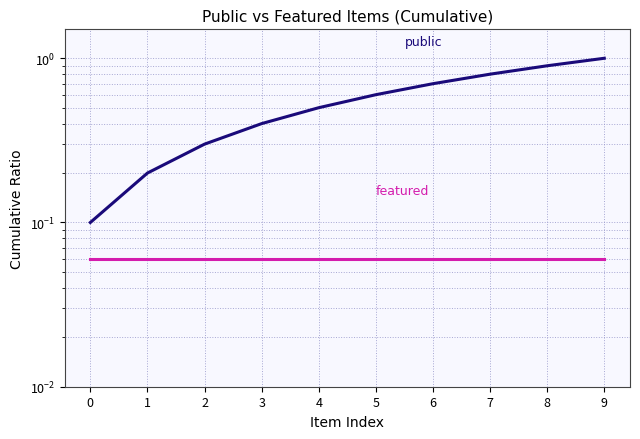

True or false: public has more than 0 points higher than both neighbors.

False